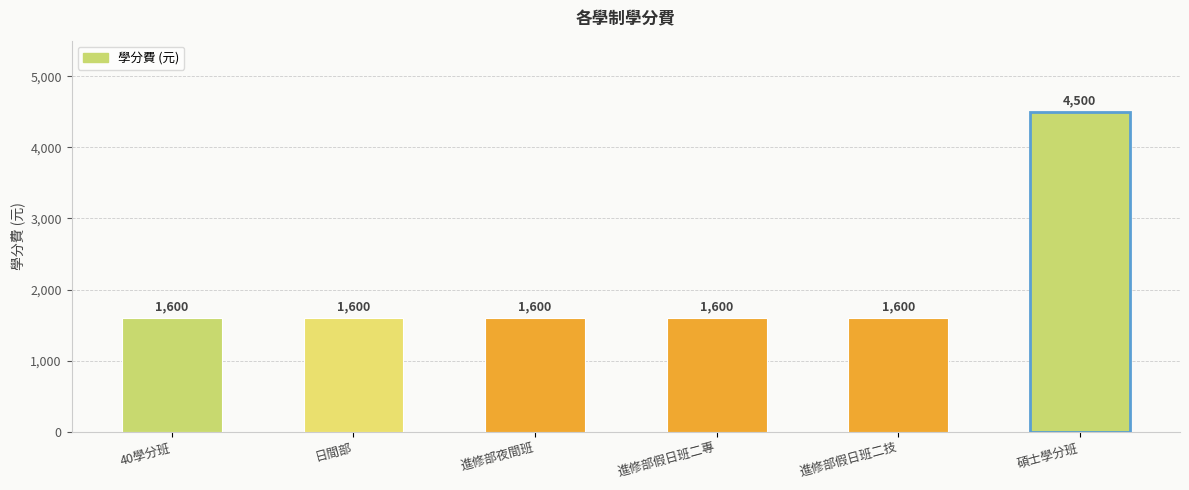

What is the ratio of the value at 碩士學分班 to the value at 進修部夜間班?

2.8